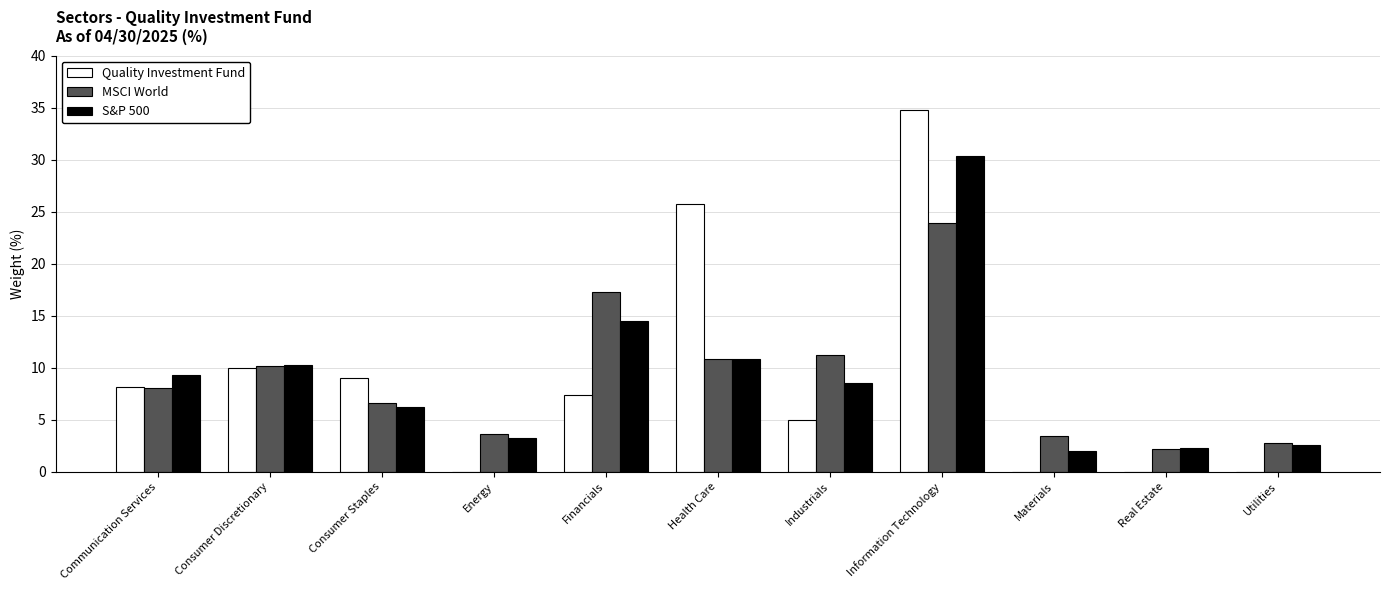

Is the value of Quality Investment Fund at Materials greater than the value of MSCI World at Communication Services?

No